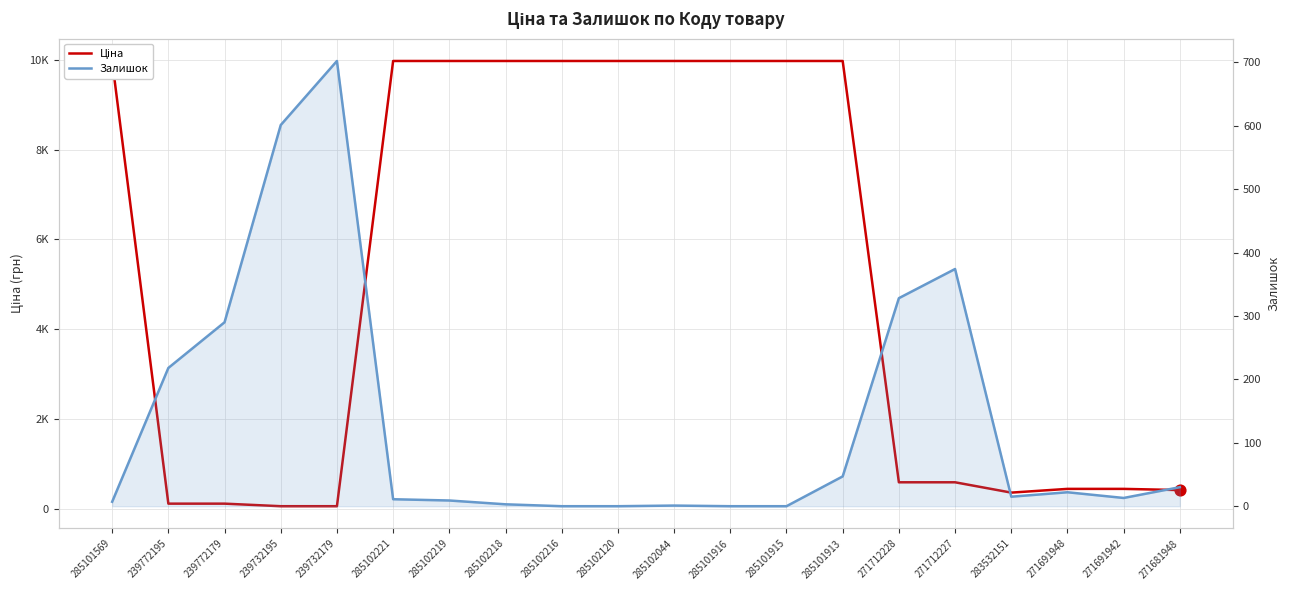

Which series has the largest total across all categories?

Ціна